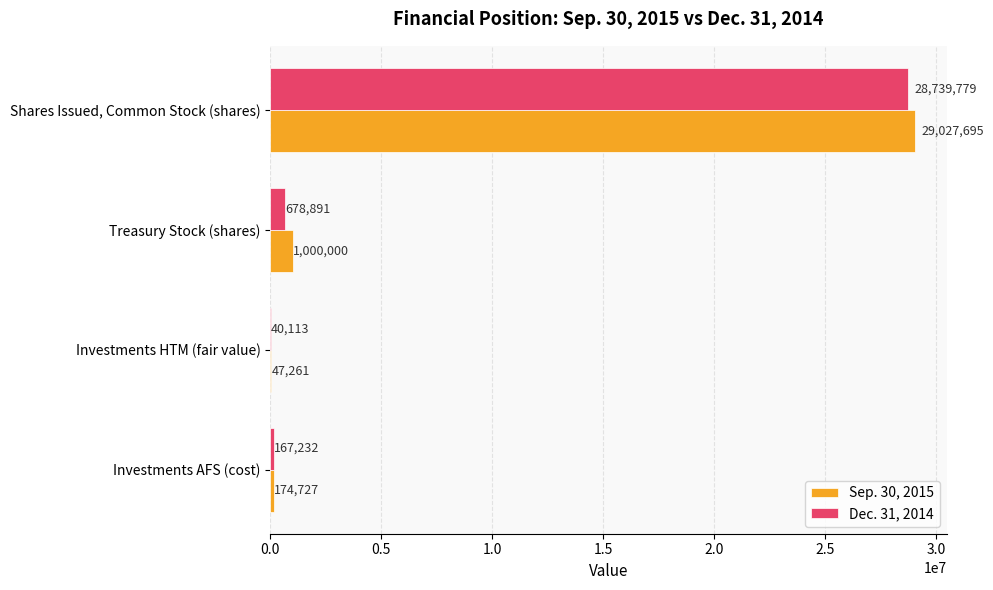

The Sep. 30, 2015 series shows 1000000 at Treasury Stock (shares). True or false?

True